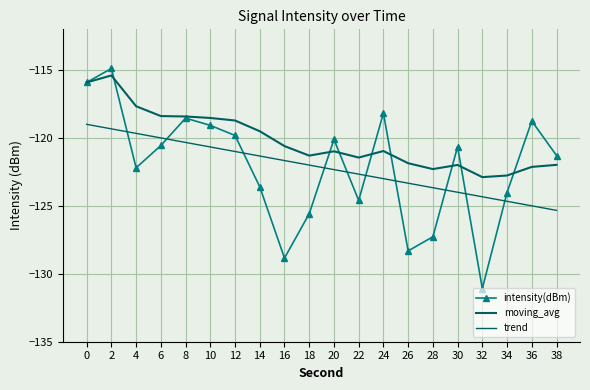

Reading left to right, extract all data points from this chart.

intensity(dBm): -115.9	-114.9	-122.2	-120.6	-118.5	-119.1	-119.8	-123.6	-128.8	-125.6	-120.1	-124.6	-118.2	-128.3	-127.3	-120.6	-131.1	-124.0	-118.8	-121.3
moving_avg: -115.9	-115.4	-117.7	-118.4	-118.4	-118.5	-118.7	-119.5	-120.6	-121.3	-121.0	-121.4	-121.0	-121.9	-122.3	-122.0	-122.9	-122.8	-122.1	-122.0
trend: -119.0	-119.3	-119.7	-120.0	-120.3	-120.7	-121.0	-121.3	-121.7	-122.0	-122.3	-122.7	-123.0	-123.3	-123.7	-124.0	-124.3	-124.7	-125.0	-125.3